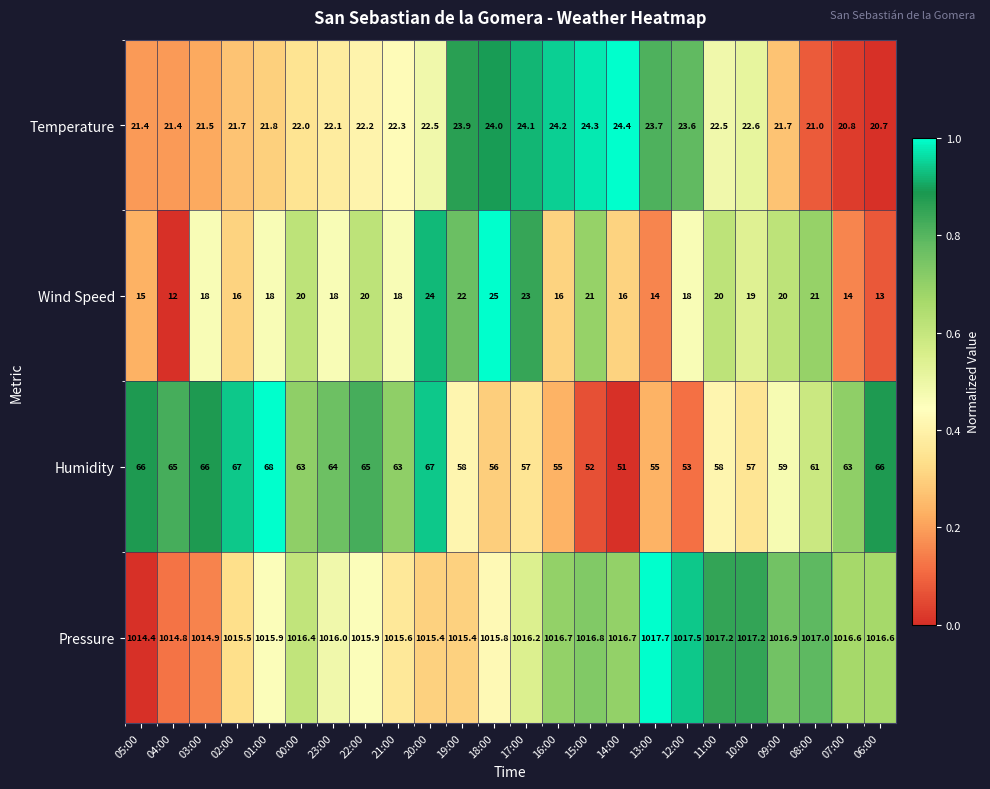

What is the maximum value shown in the chart?

1017.7